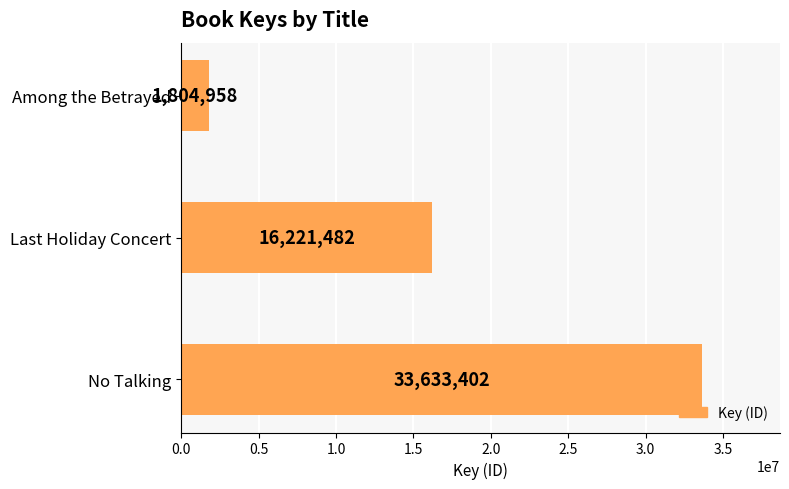

Is it true that the value at Among the Betrayed is 1804958?

True